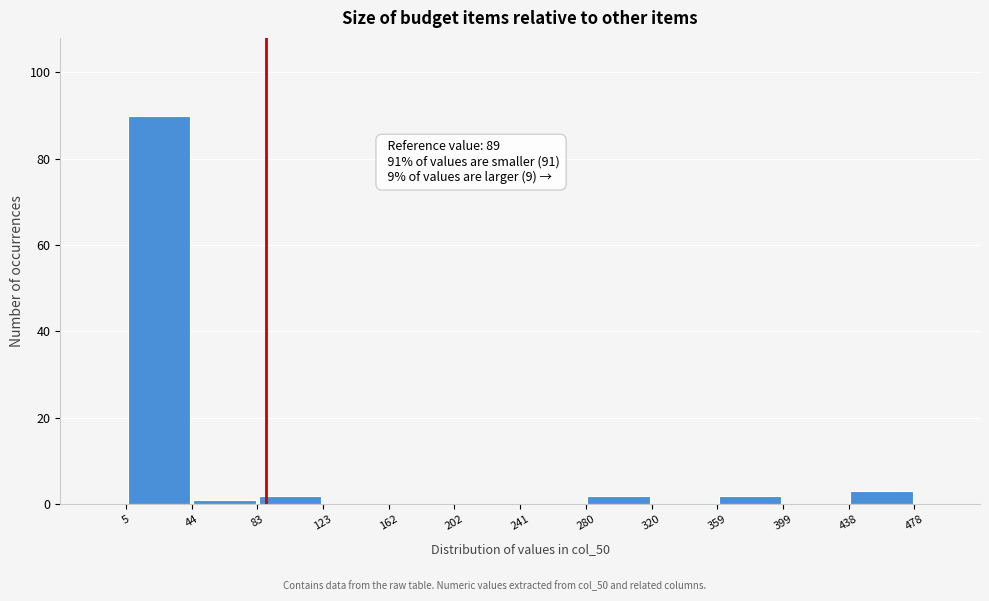

Which range on the x-axis has the tallest bar?

5 to 44